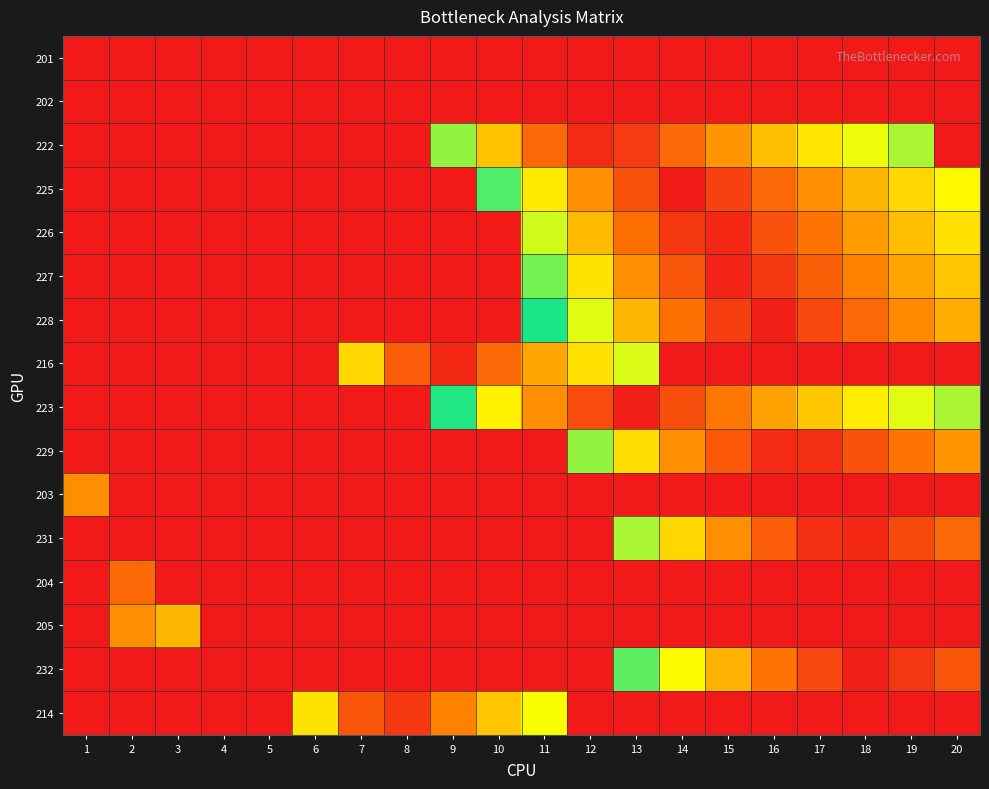

At how many categories does at least one series exceed 0?

20